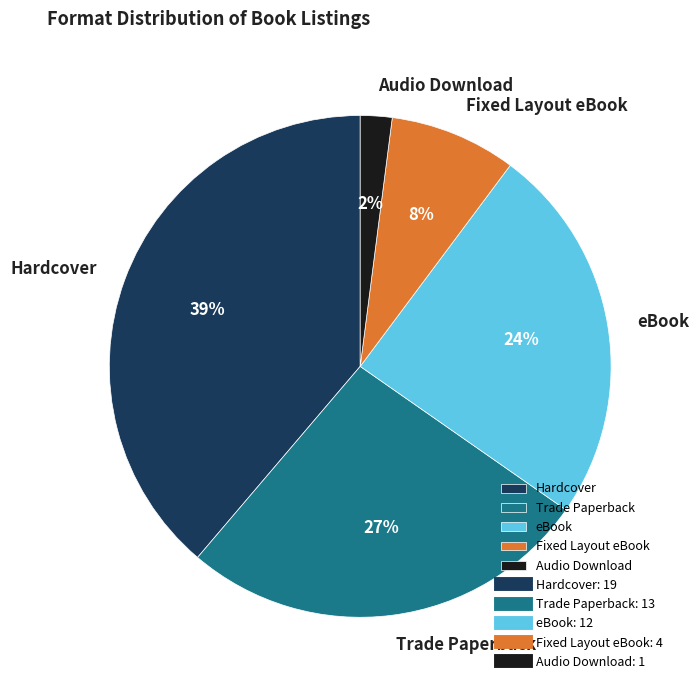

The Audio Download slice represents 2% of the pie. True or false?

True